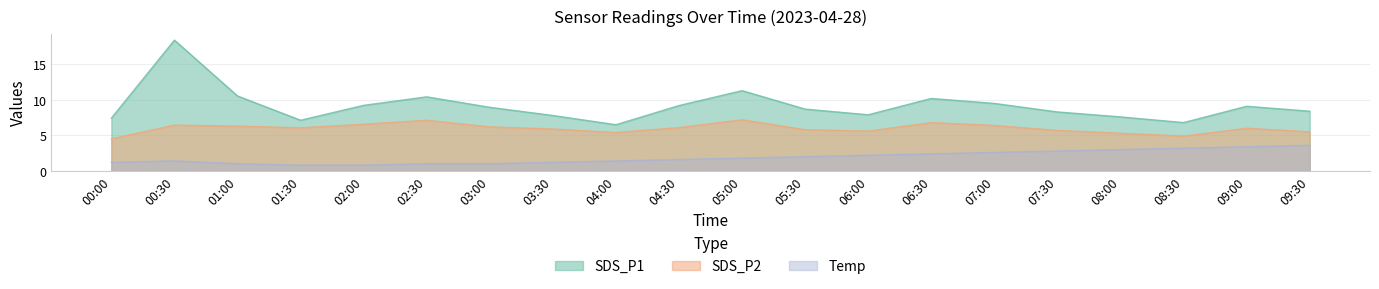

What is the label of the 16th point from the right?

02:00